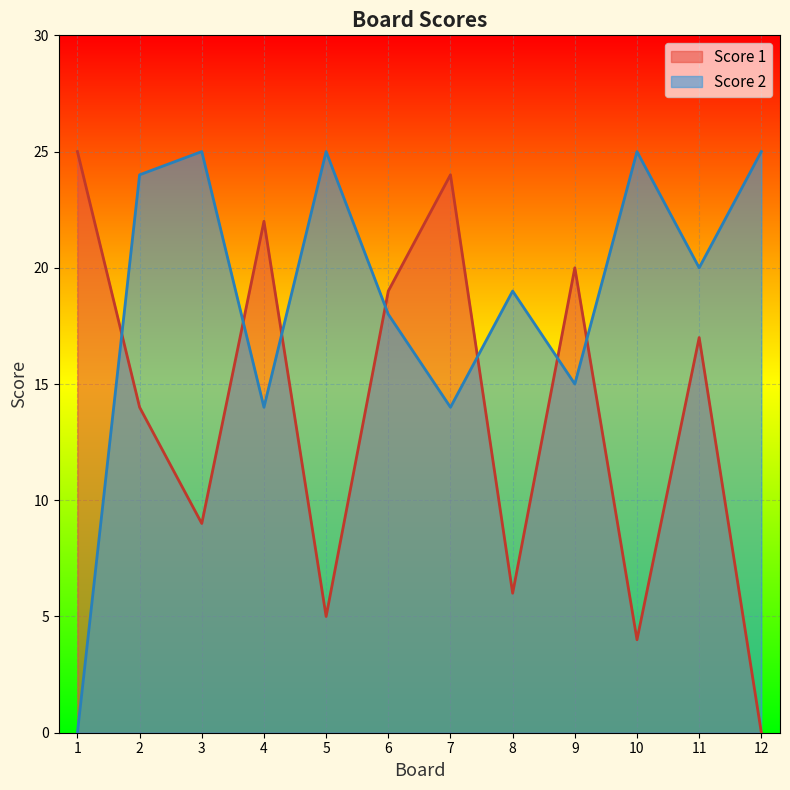

How many times do Score 1 and Score 2 cross each other?

7